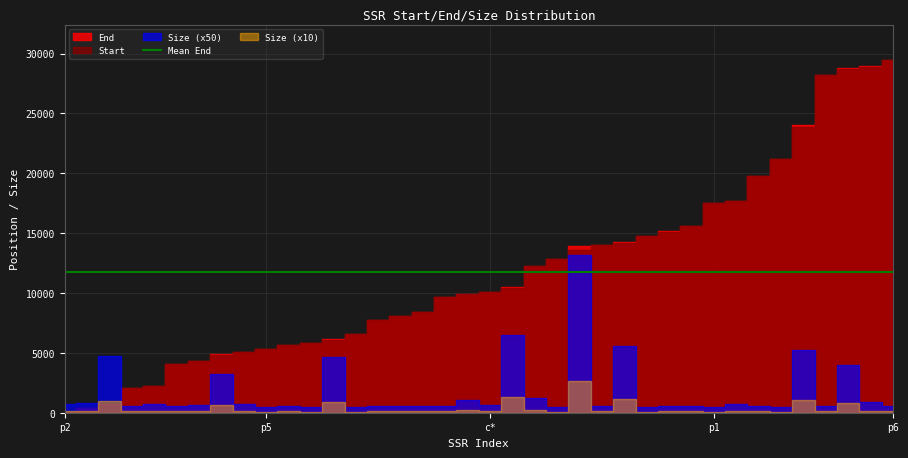

How many data points in Start are above 10105?

18